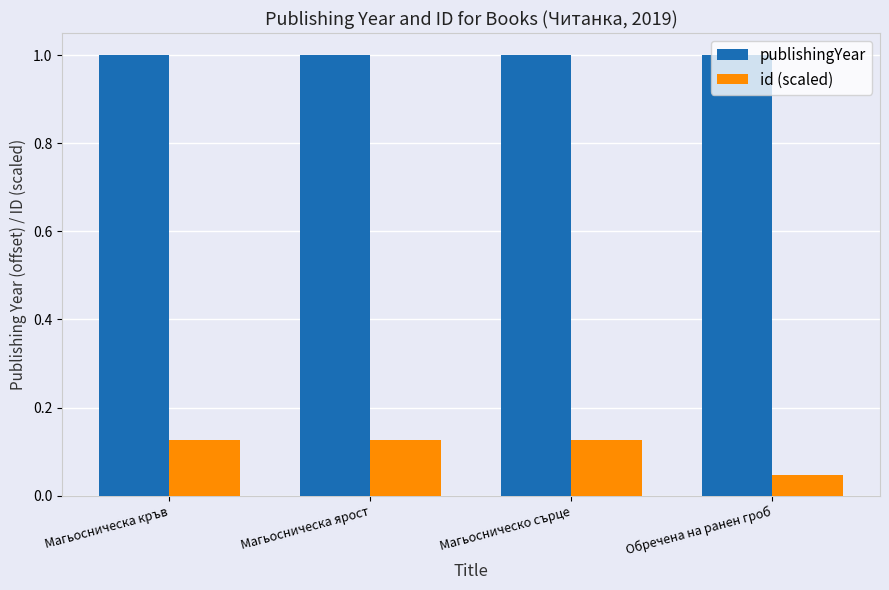

At how many categories does at least one series exceed 0?

4